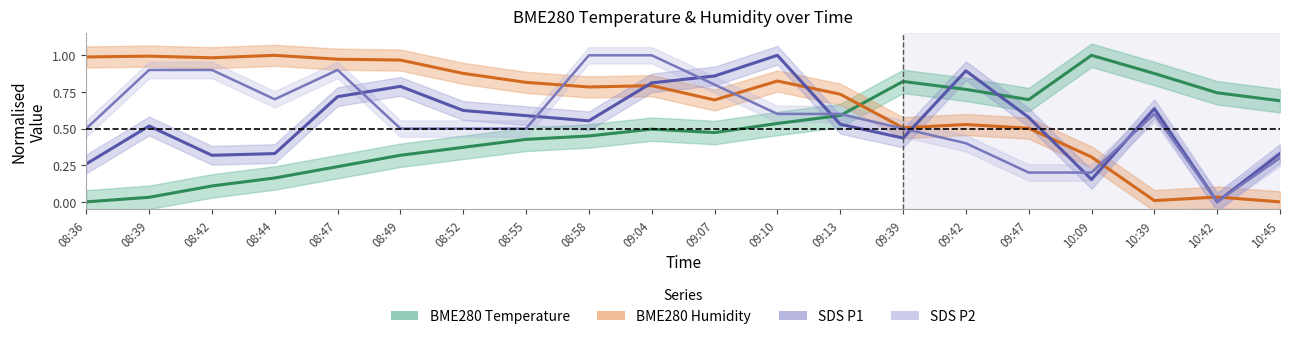

Which series changed the most between 08:52 and 09:04?

SDS P2